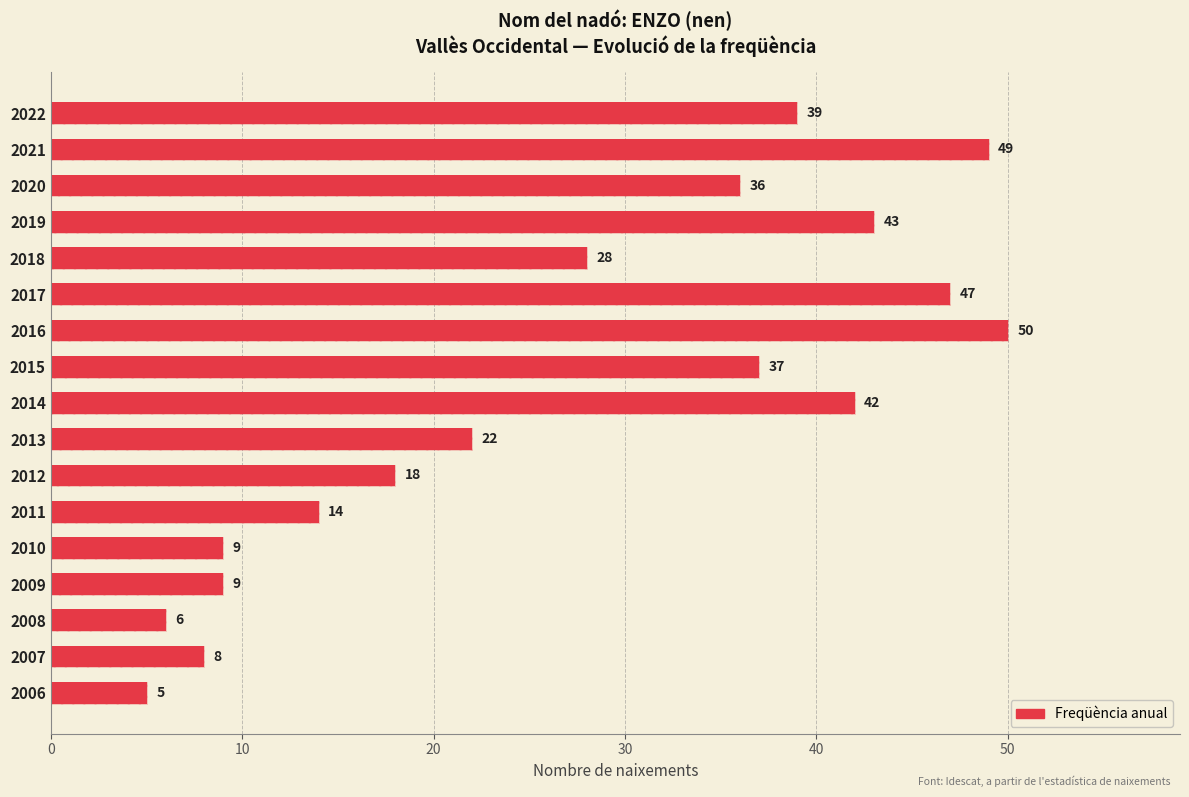

How many values are below 28?

8